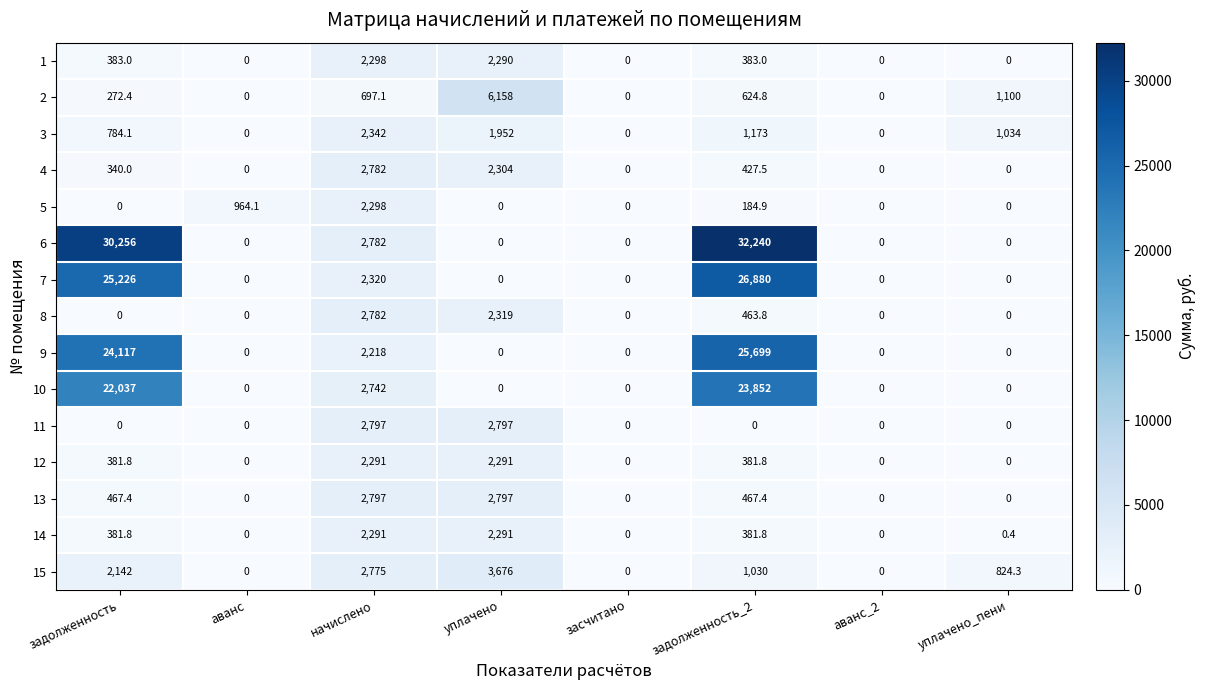

At which label is 6 closest to 16120?

начислено